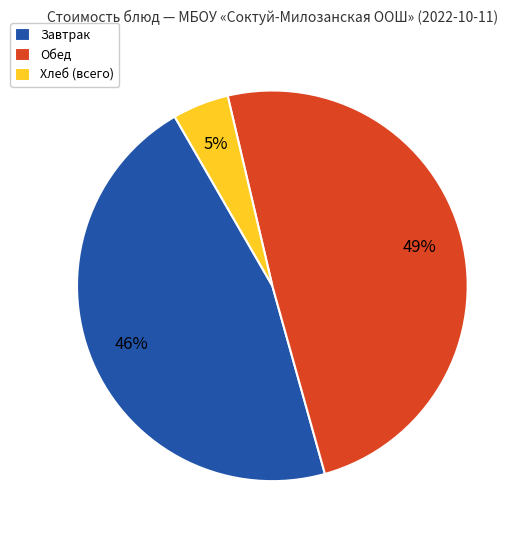

Do Завтрак and Хлеб (всего) together represent more than half of the pie?

Yes